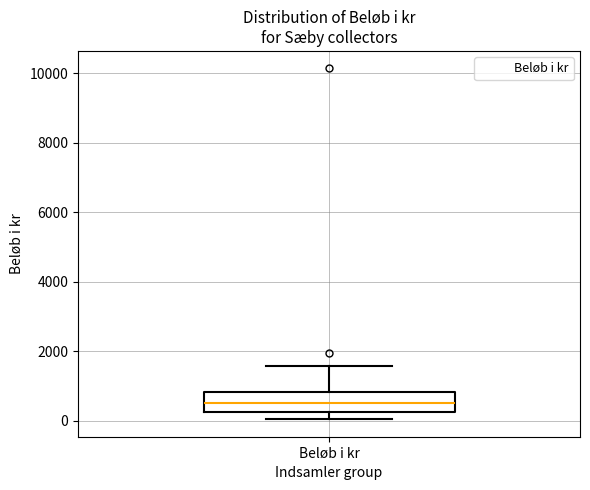

Read this box plot against the y-axis: the position of the median line, the range covered by the box, and the ends of both whiskers. The values are not printed on the chart, so give them approximately, as read against the axis.

median 600, box 200 to 800, whiskers 0 to 1600